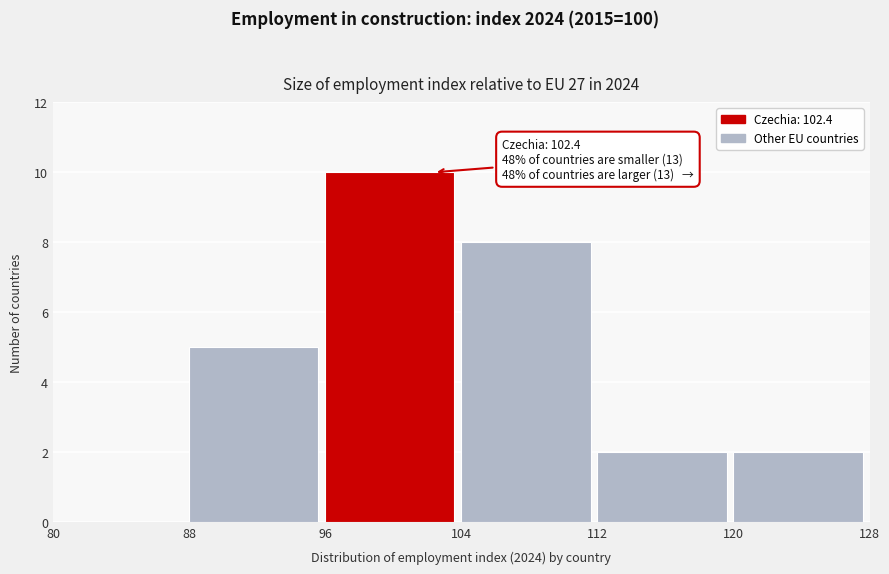

Over which range of the x-axis is the bar tallest?

96 to 104